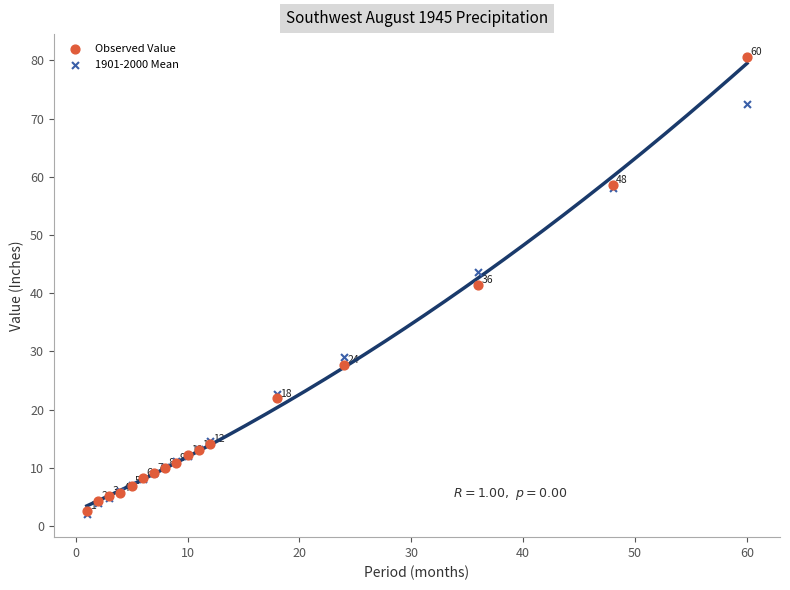

Which series reaches the minimum Y coordinate?

1901-2000 Mean